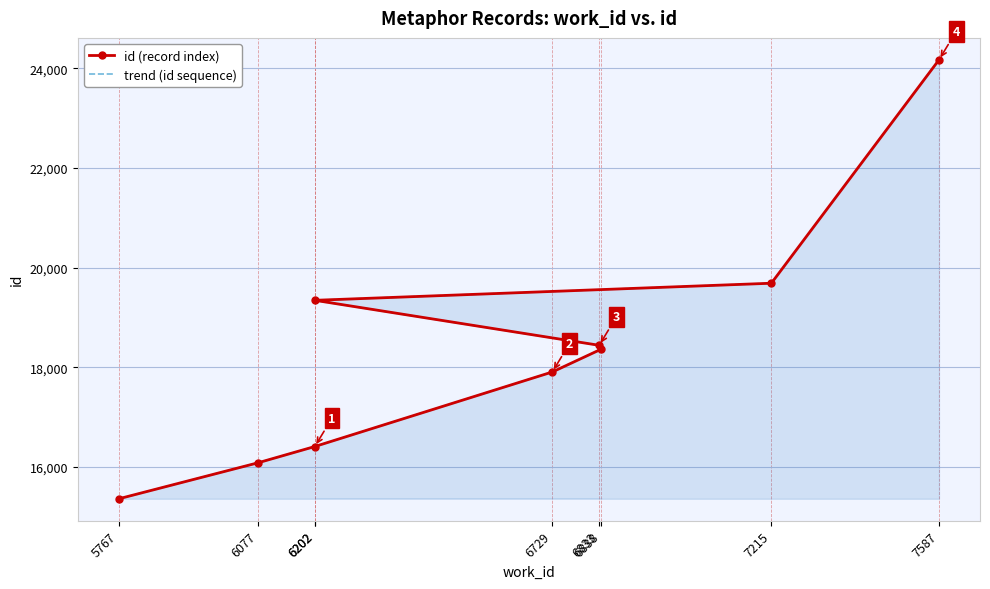

Reading right to left, what are all the values shown in this chart?

id (record index): 24170	19687	19344	18441	18366	17906	16410	16086	15361
trend (id sequence): 24170	19687	19344	18441	18366	17906	16410	16086	15361